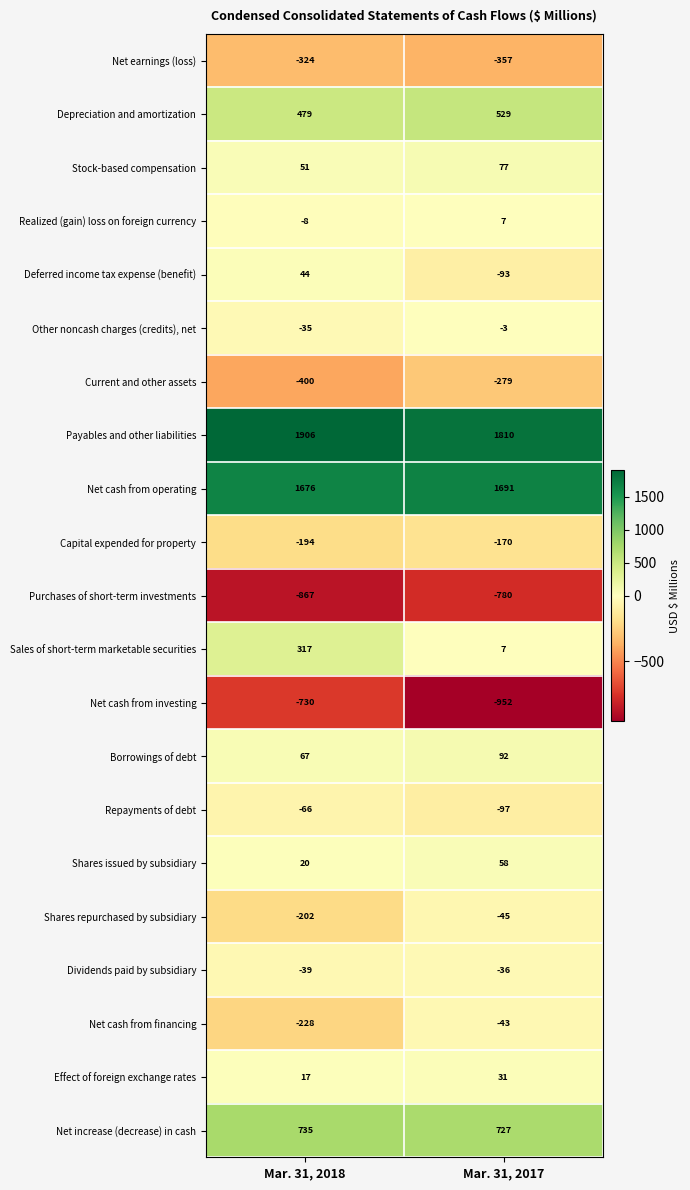

What is the maximum value shown in the chart?

1906